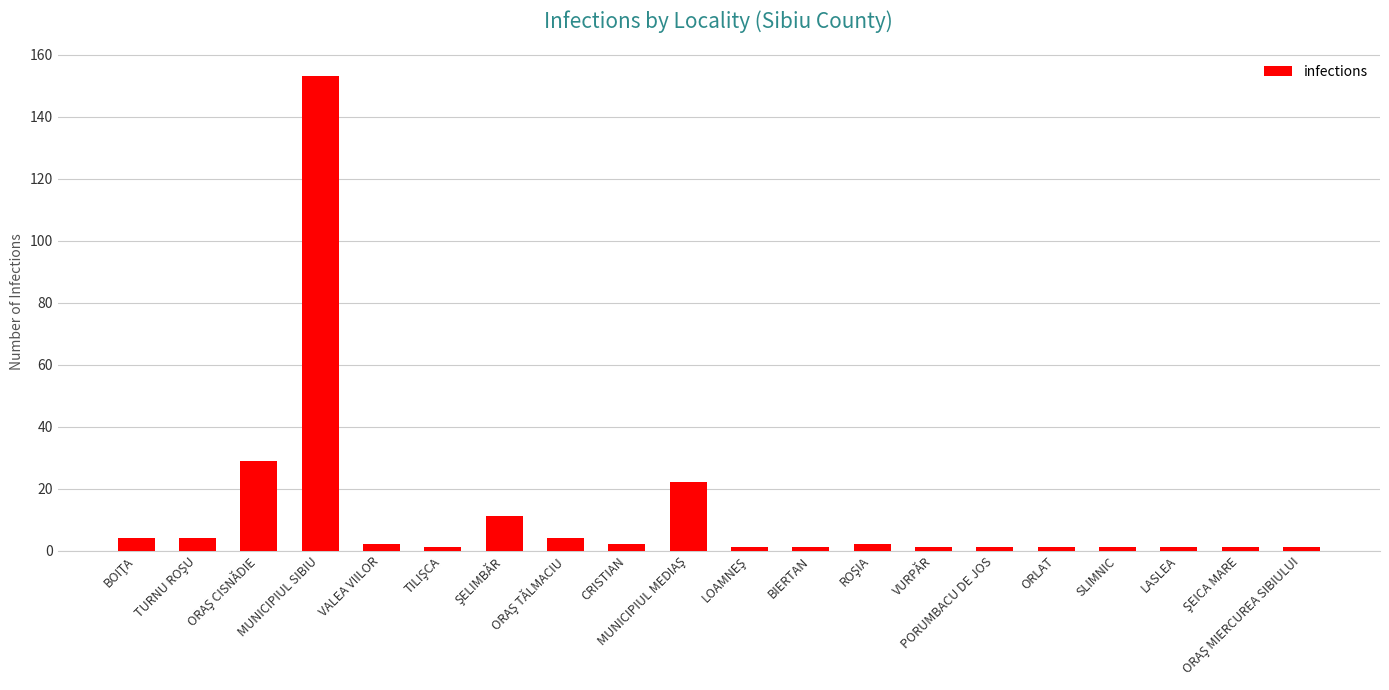

What is the value of the 7th bar from the left?

11